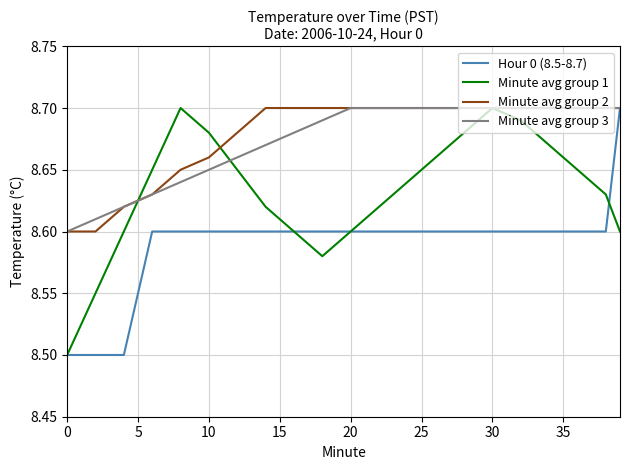

What are all the series names shown in the legend?

Hour 0 (8.5-8.7), Minute avg group 1, Minute avg group 2, Minute avg group 3